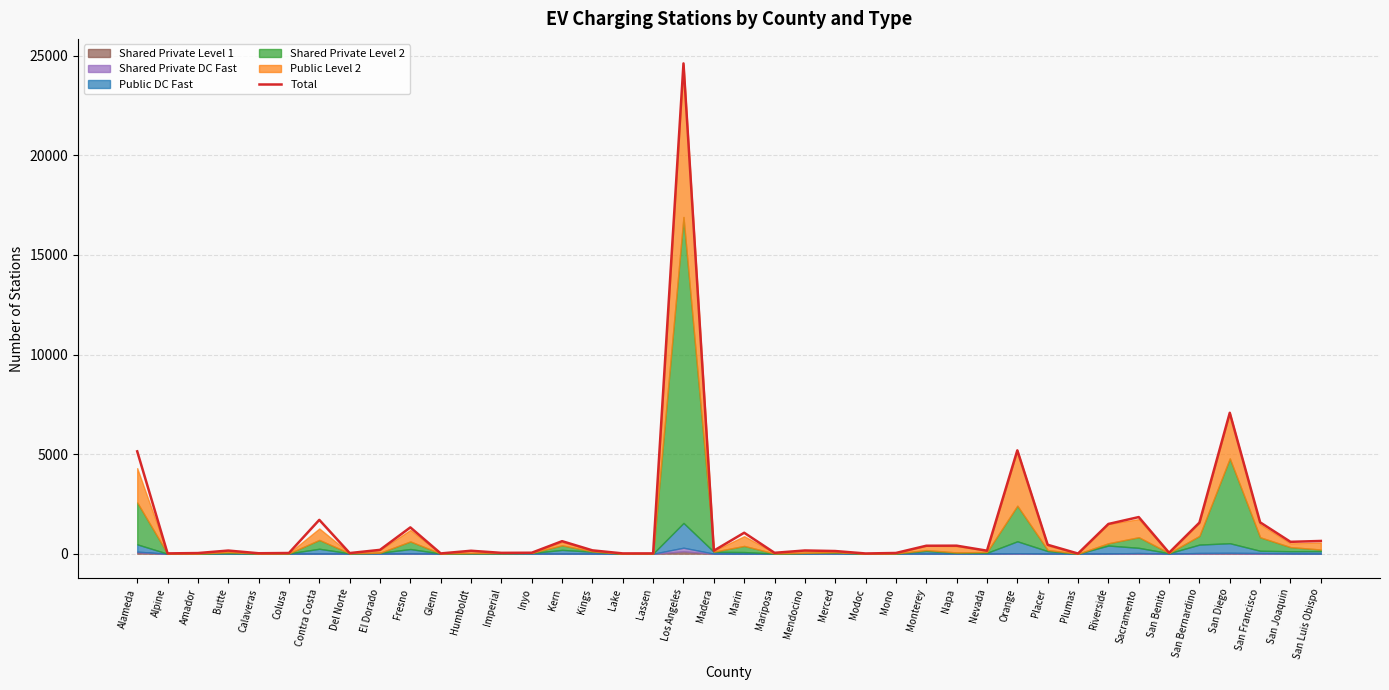

Reading right to left, extract all data points from this chart.

San Luis Obispo=640	San Joaquin=596	San Francisco=1575	San Diego=7074	San Bernardino=1560	San Benito=47	Sacramento=1839	Riverside=1493	Plumas=8	Placer=448	Orange=5189	Nevada=152	Napa=403	Monterey=400	Mono=37	Modoc=12	Merced=134	Mendocino=162	Mariposa=45	Marin=1052	Madera=152	Los Angeles=24615	Lassen=16	Lake=15	Kings=168	Kern=629	Inyo=49	Imperial=43	Humboldt=148	Glenn=14	Fresno=1321	El Dorado=193	Del Norte=32	Contra Costa=1699	Colusa=36	Calaveras=23	Butte=158	Amador=33	Alpine=16	Alameda=5139